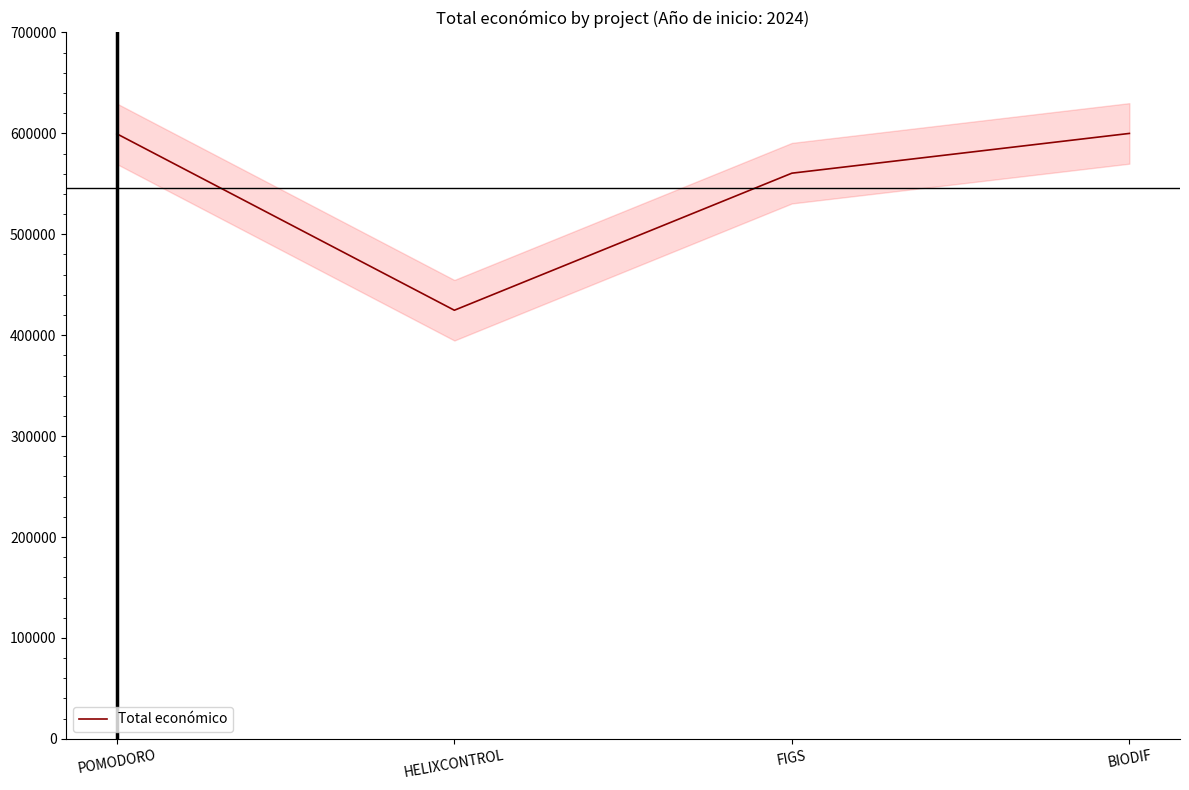

Between BIODIF and POMODORO, which is larger?

BIODIF